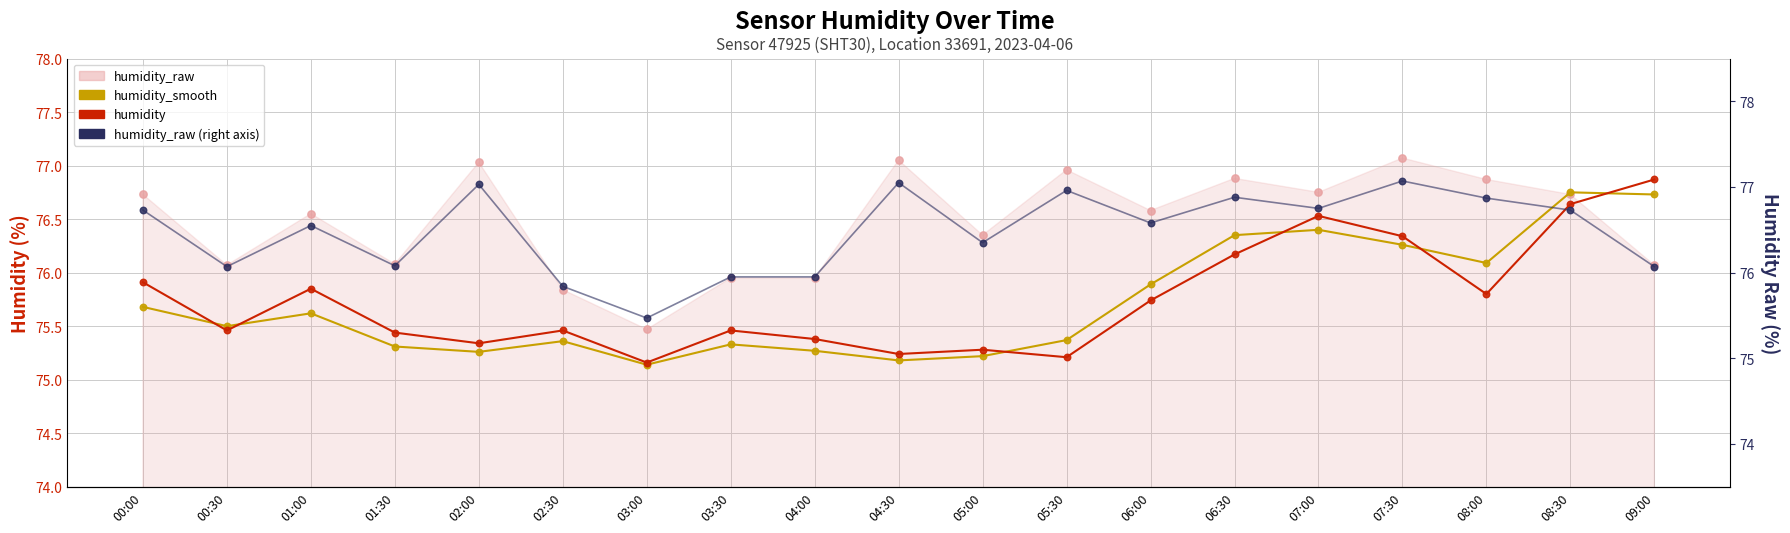

Is the value of humidity_smooth at 03:00 greater than the value of humidity_raw (right) at 04:30?

No